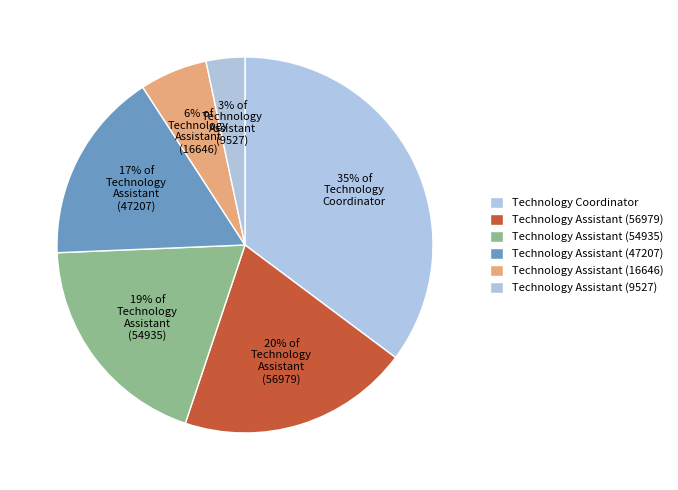

To the nearest percent, what is the average slice percentage?

17%